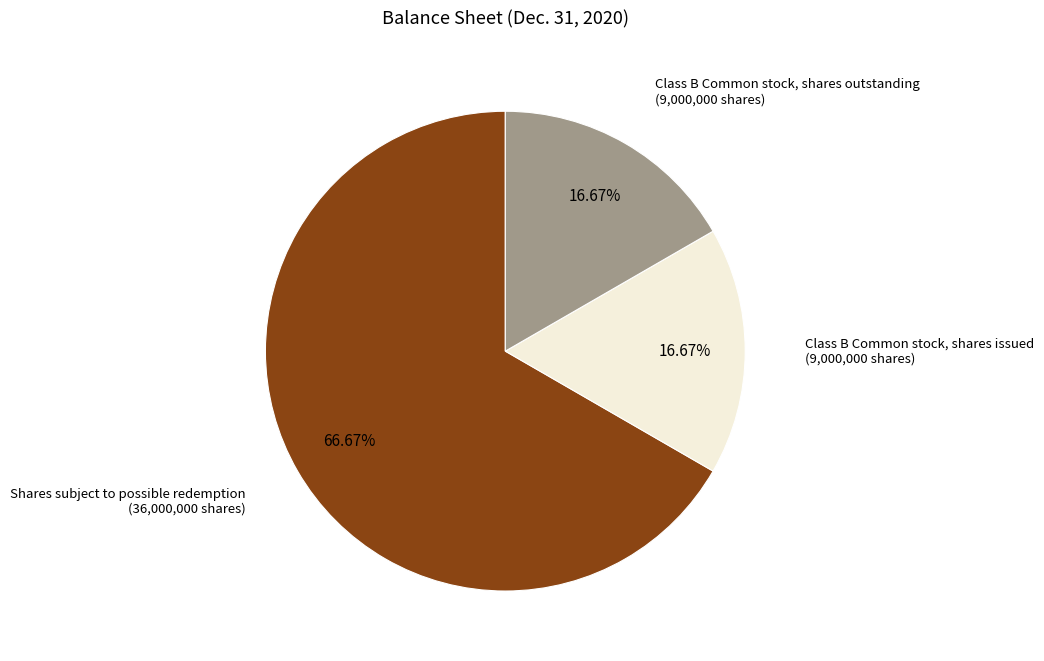

How many slices are in this pie chart?

3